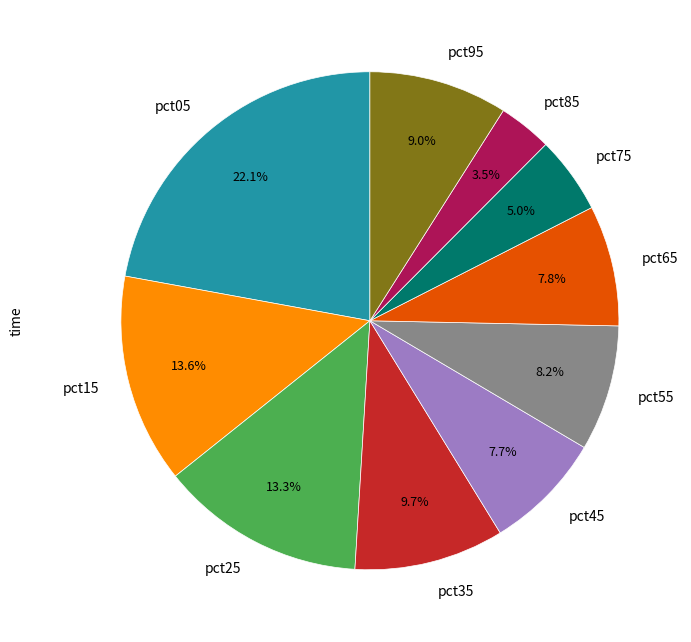

What percentage is NOT represented by pct75?

95.0%